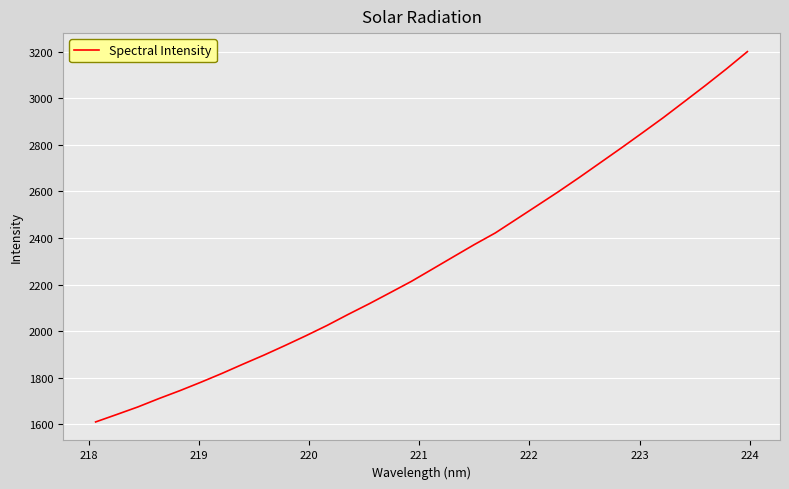

What is the difference between the maximum and minimum values?

1589.4